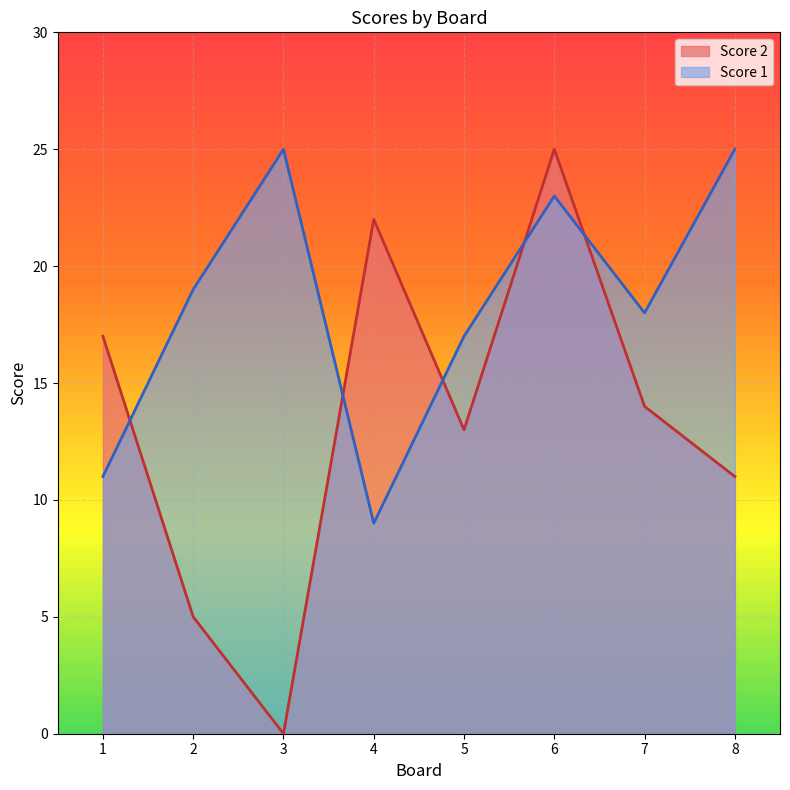

Where is the first local maximum for Score 2?

4